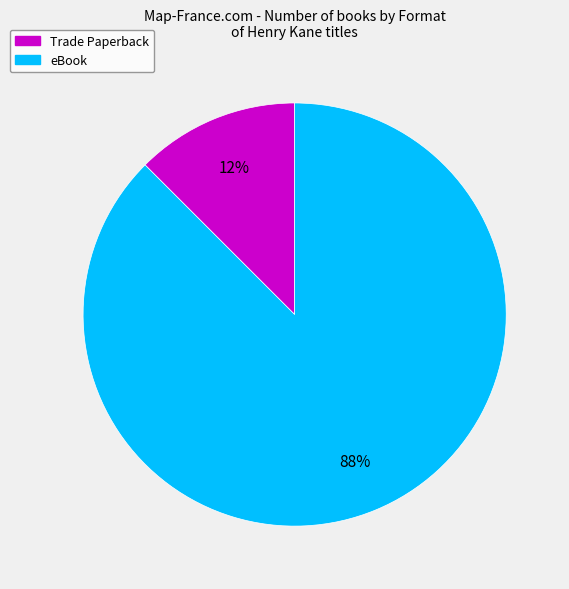

How many slices are in this pie chart?

2